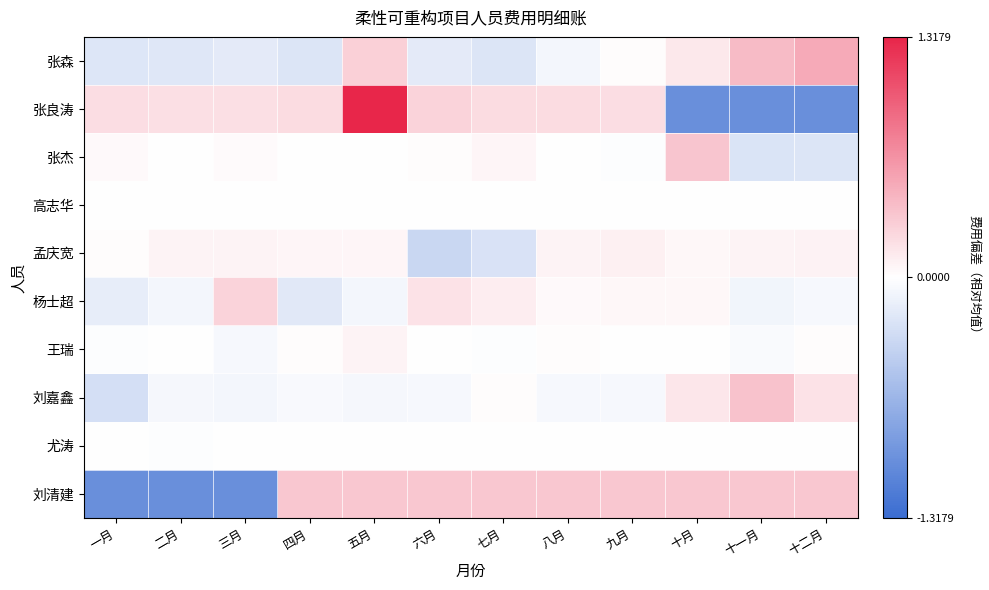

What is the total value across all series at 一月?

-1.4